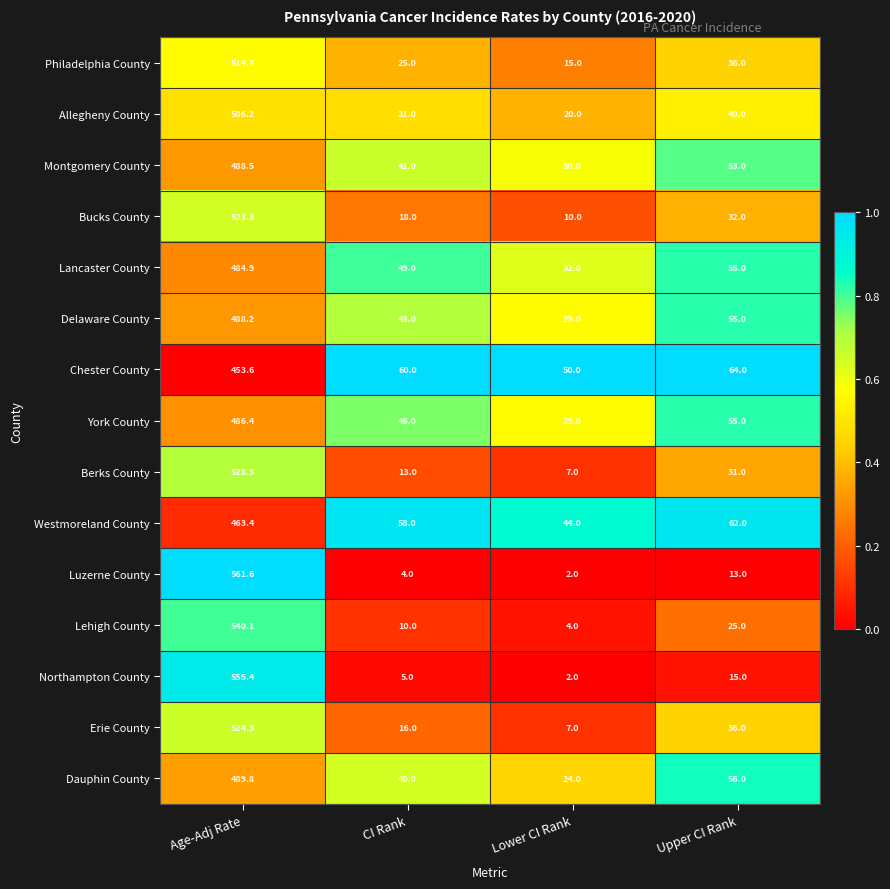

How many series are shown in this chart?

15